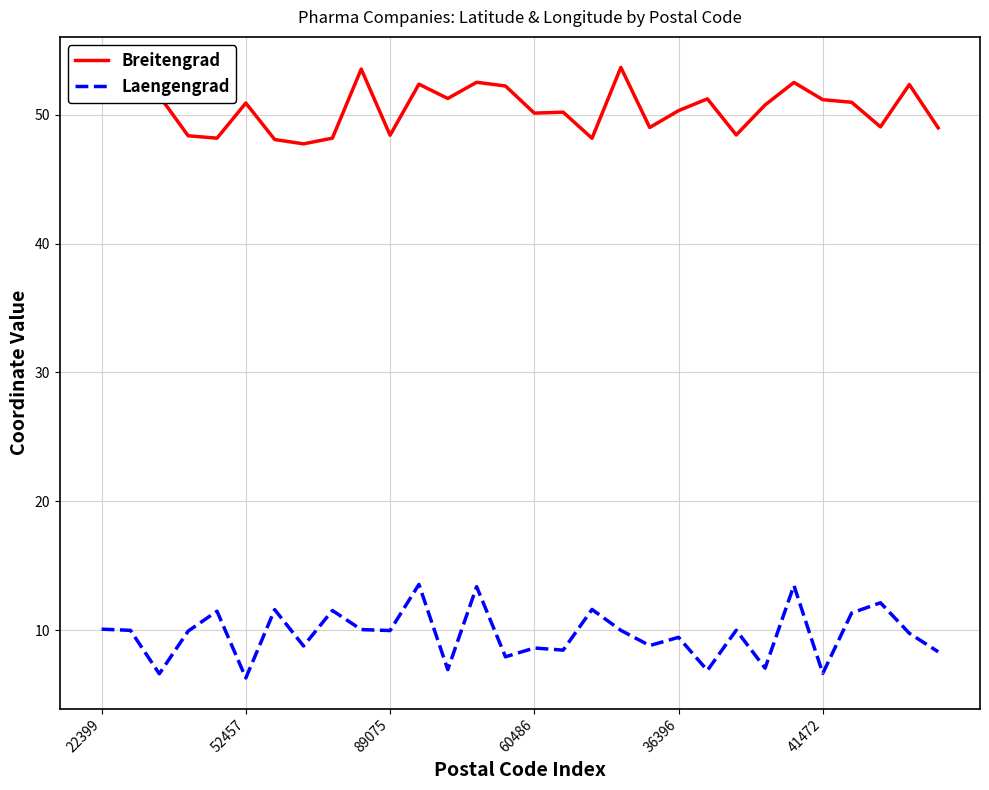

The value of Laengengrad at 89075 is 10.0. True or false?

True